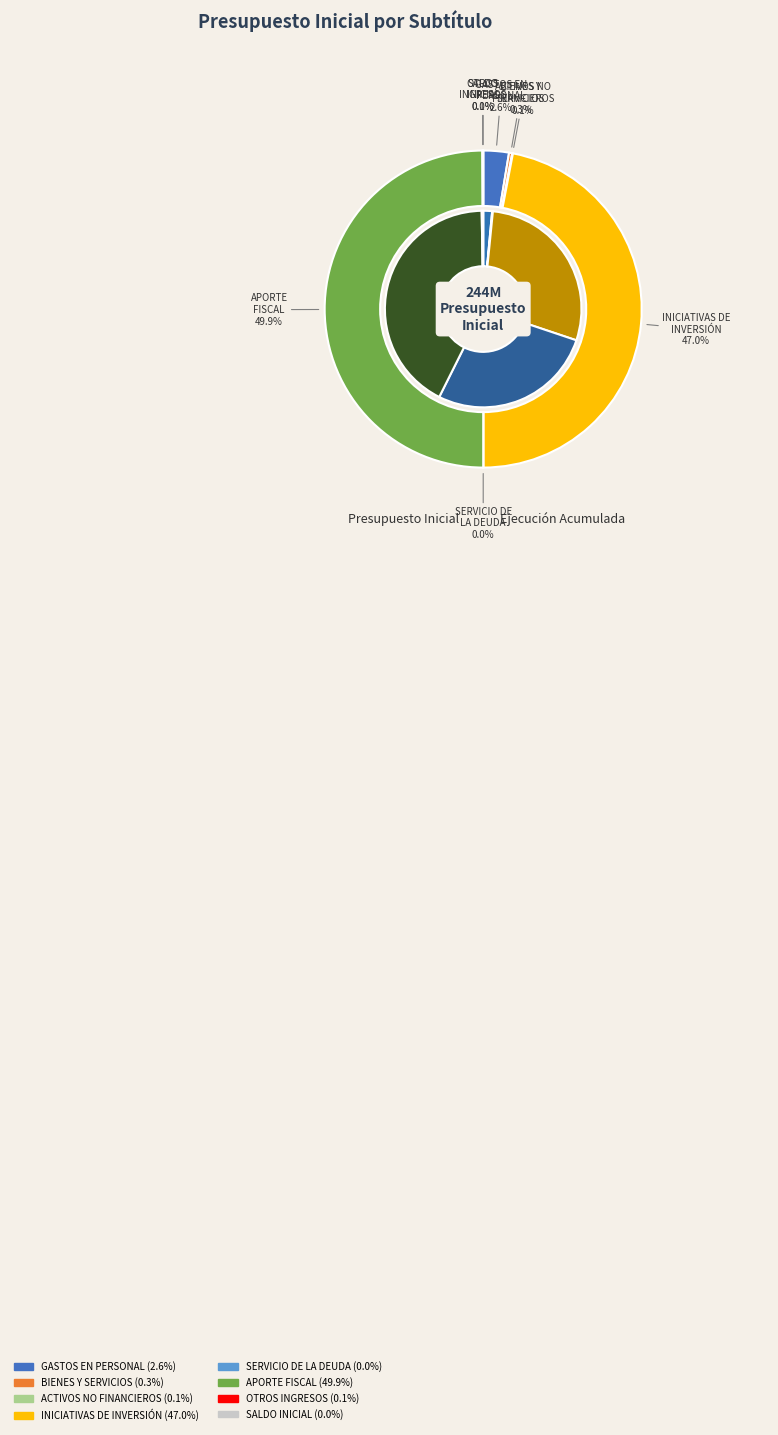

What portion of the pie excludes SERVICIO DE LA DEUDA?

100.0%